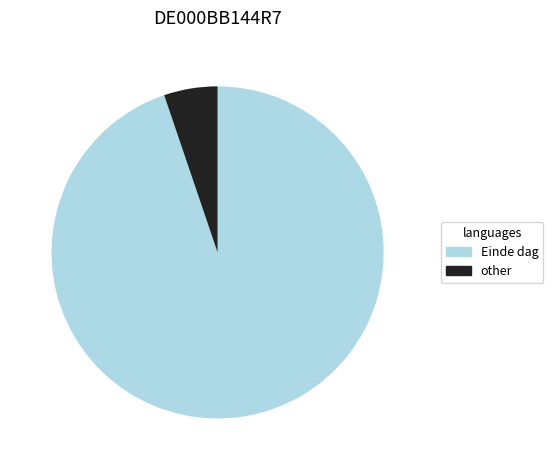

Combined, do Einde dag and other account for over 50%?

Yes